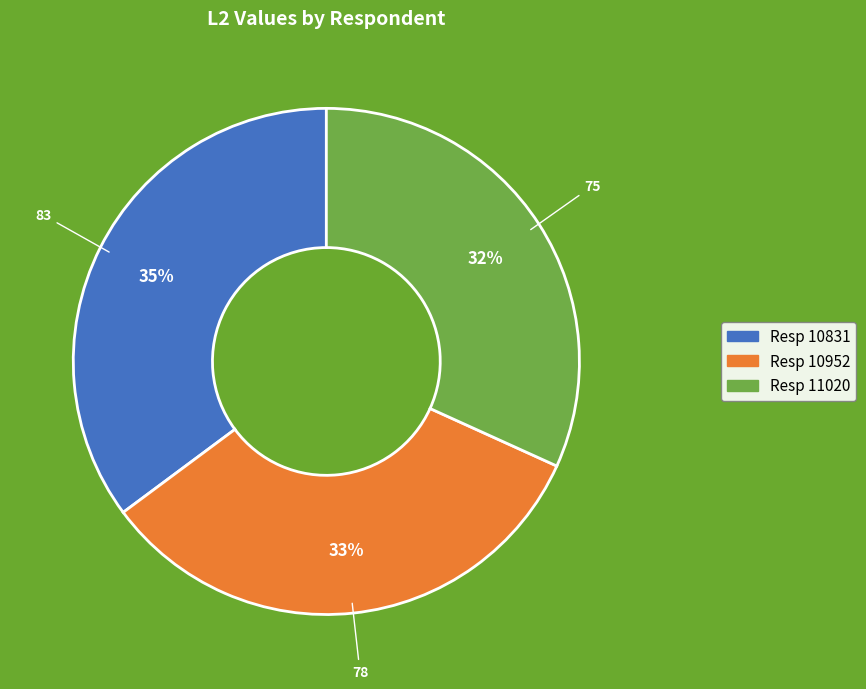

How many segments does this pie chart have?

3